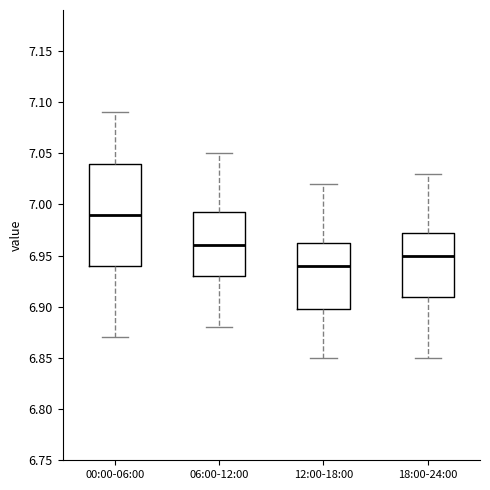

Reading left to right, transcribe this box plot: for each box, give where its median line is, the range the box spans, and where its two whiskers end, as read against the y-axis. The values are not printed on the chart, so give them approximately, as read against the axis.

00:00-06:00: median 6.990, box 6.940 to 7.040, whiskers 6.870 to 7.090
06:00-12:00: median 6.960, box 6.930 to 6.995, whiskers 6.880 to 7.050
12:00-18:00: median 6.940, box 6.900 to 6.965, whiskers 6.850 to 7.020
18:00-24:00: median 6.950, box 6.910 to 6.975, whiskers 6.850 to 7.030